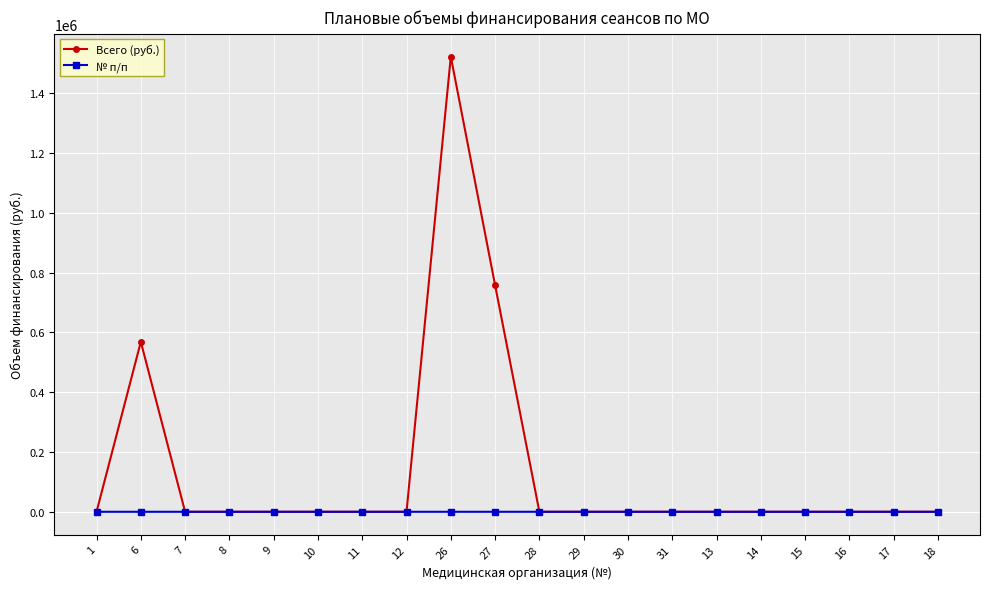

Which series has the largest total across all categories?

Всего (руб.)